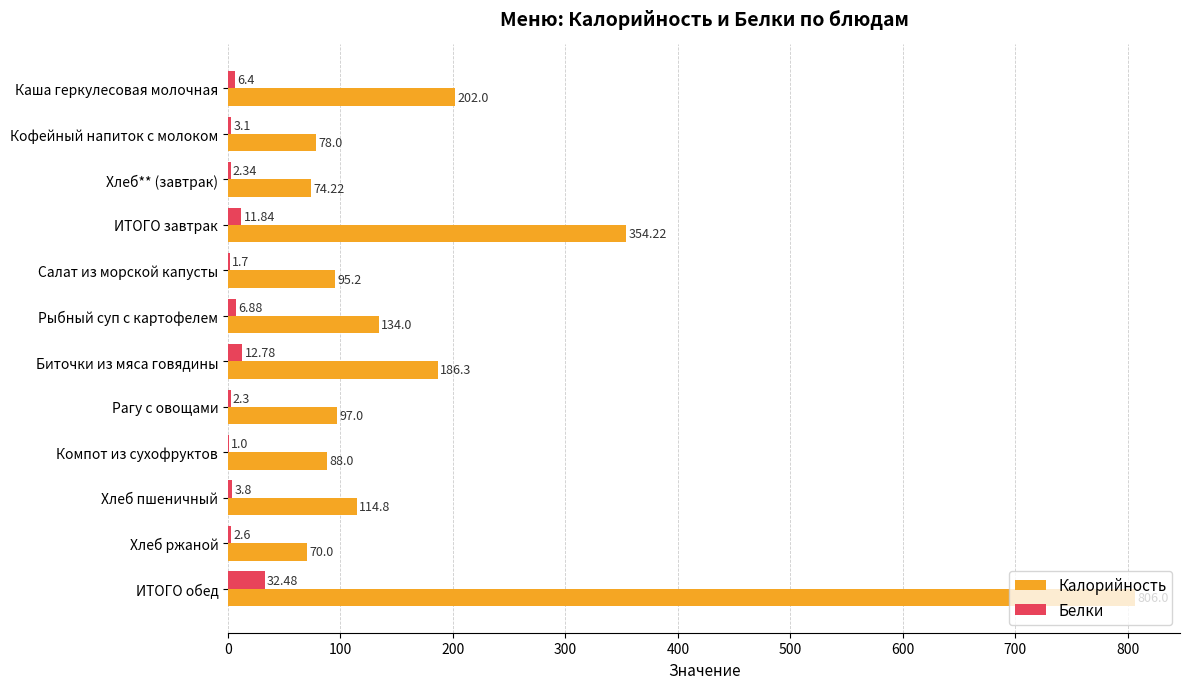

What is the total value across all series at Каша геркулесовая молочная?

208.4